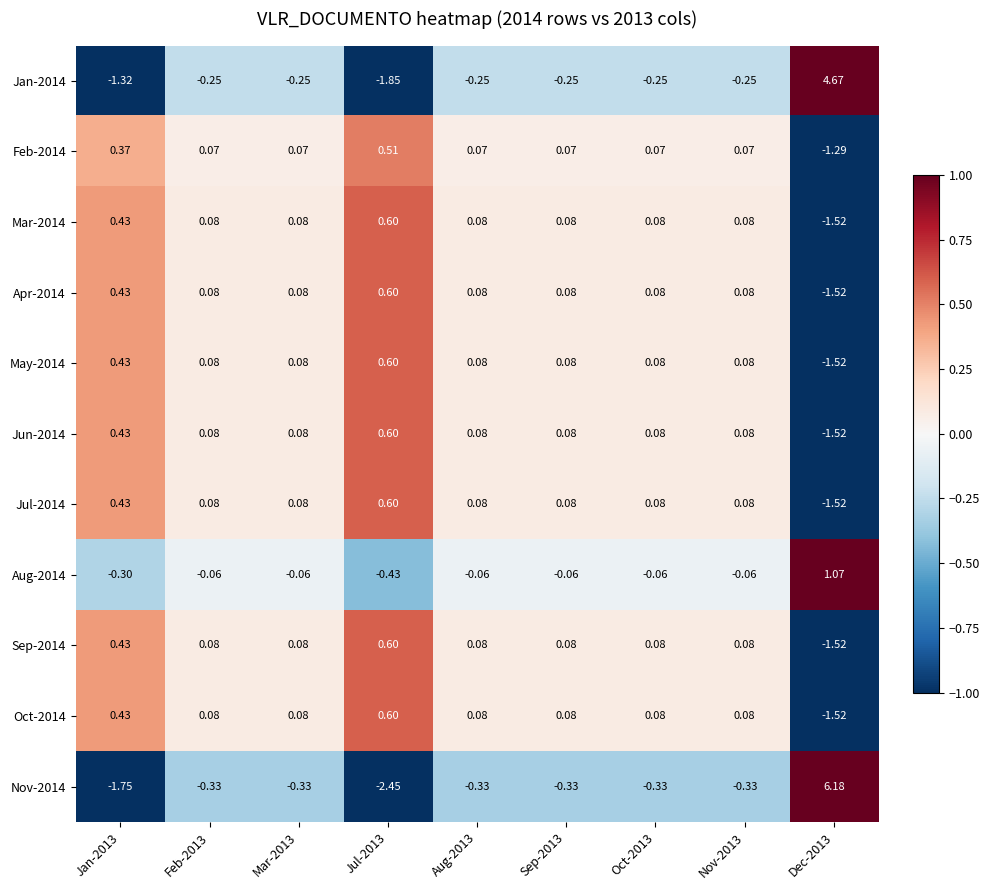

Rank the series by their maximum value, from lowest to highest.

Feb-2014, Mar-2014, Apr-2014, May-2014, Jun-2014, Jul-2014, Sep-2014, Oct-2014, Aug-2014, Jan-2014, Nov-2014